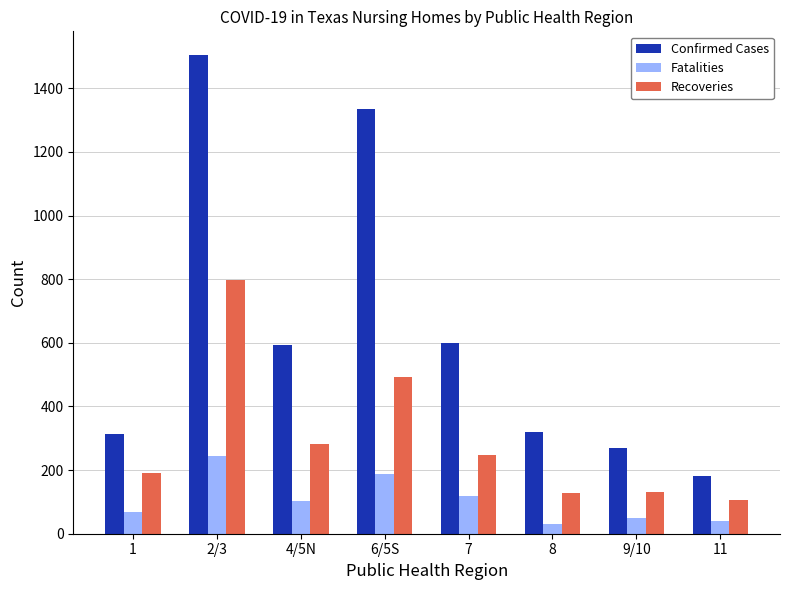

Rank the series at 1 from highest to lowest value.

Confirmed Cases, Recoveries, Fatalities